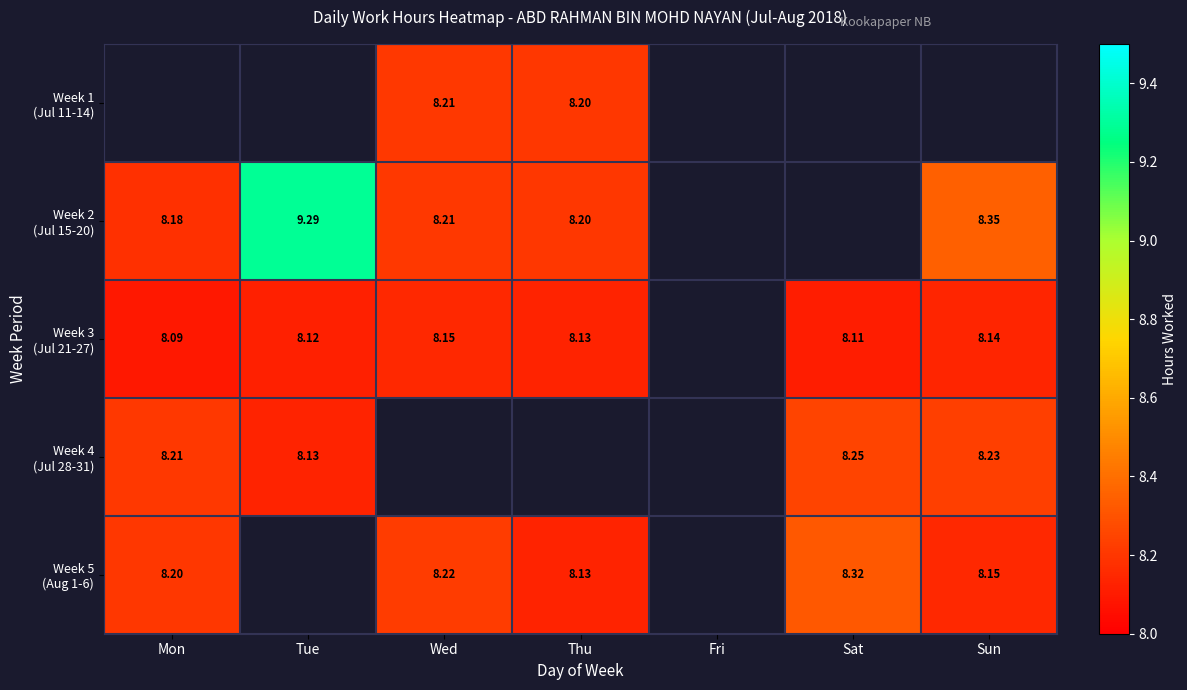

Is the value of Week 2 (Jul 15-20) at Thu greater than the value of Week 3 (Jul 21-27) at Wed?

Yes